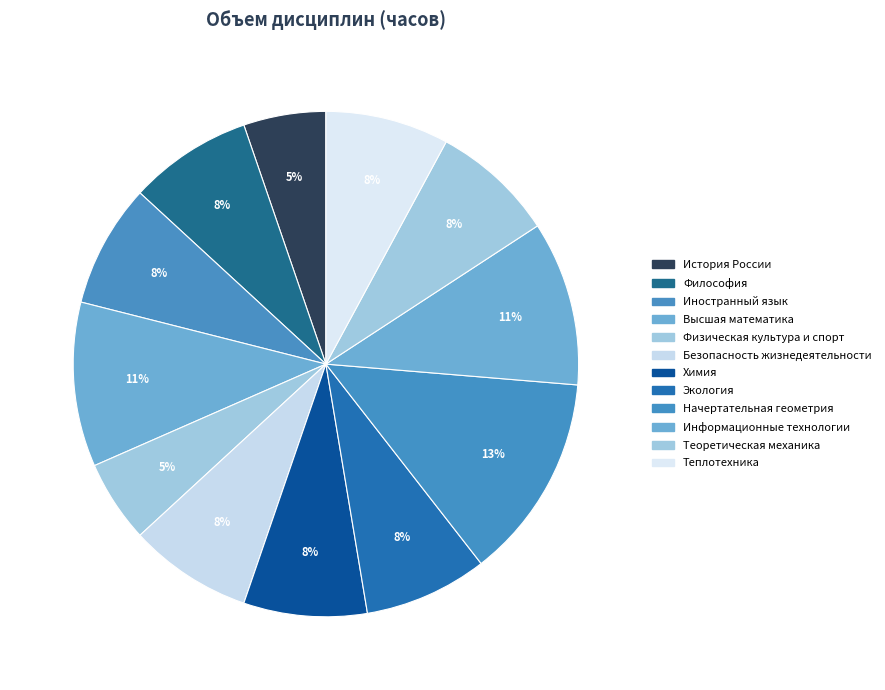

How many segments does this pie chart have?

12